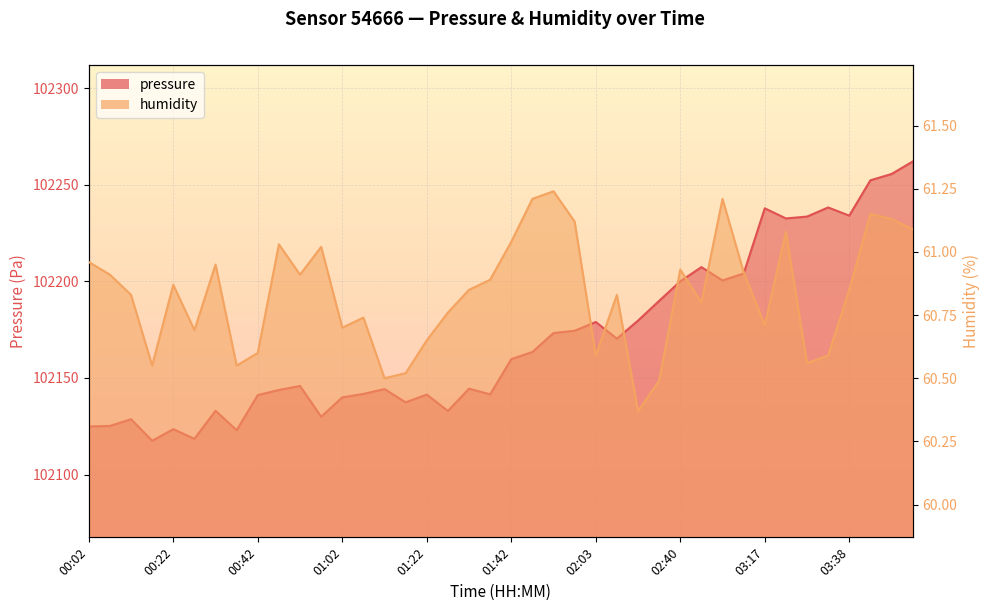

How many categories are shown in the chart?

40